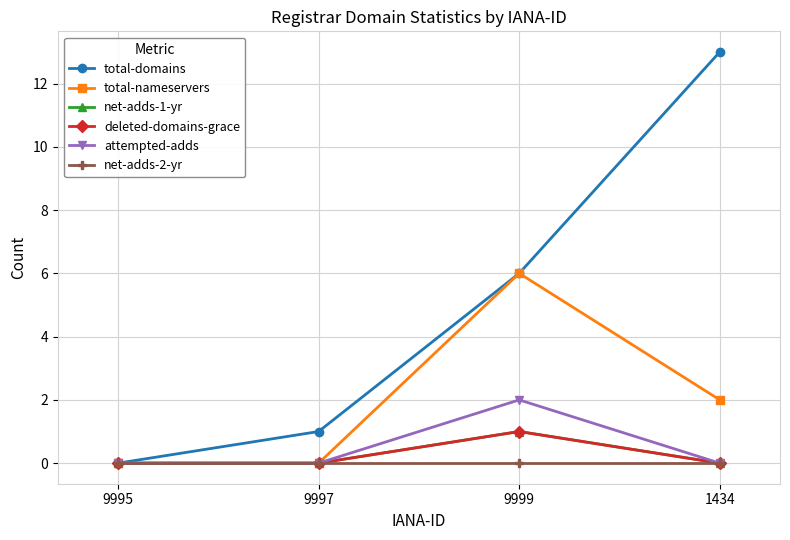

How many interior local peaks does the deleted-domains-grace series have?

1